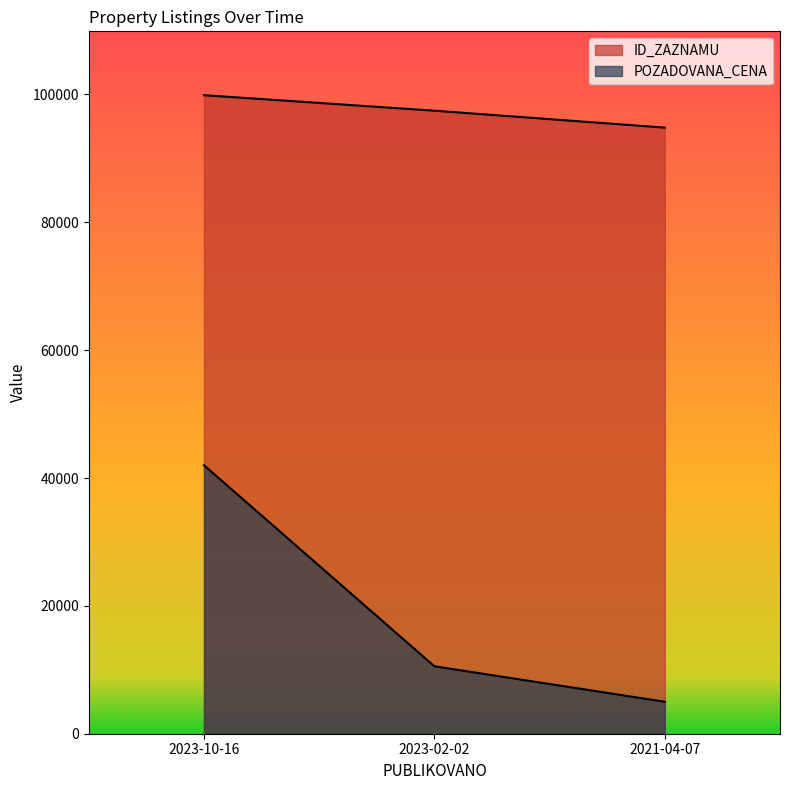

Reading right to left, list all the values displayed in this chart.

ID_ZAZNAMU: 2021-04-07=94819	2023-02-02=97464	2023-10-16=99891
POZADOVANA_CENA: 2021-04-07=5000	2023-02-02=10550	2023-10-16=42000